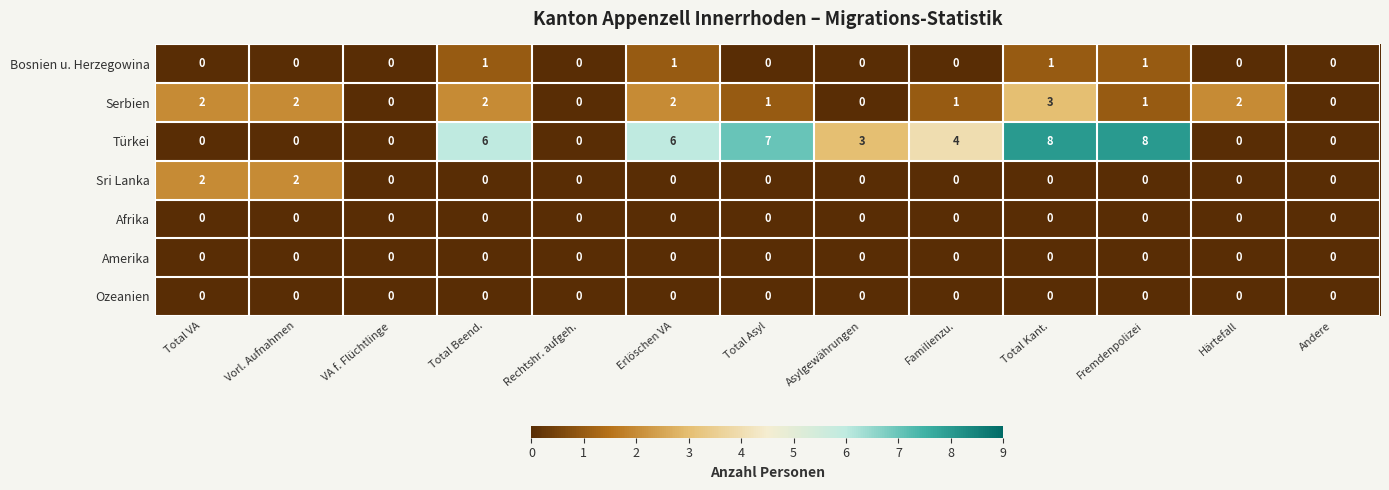

At which category is the sum across all series the highest?

Total Kant.